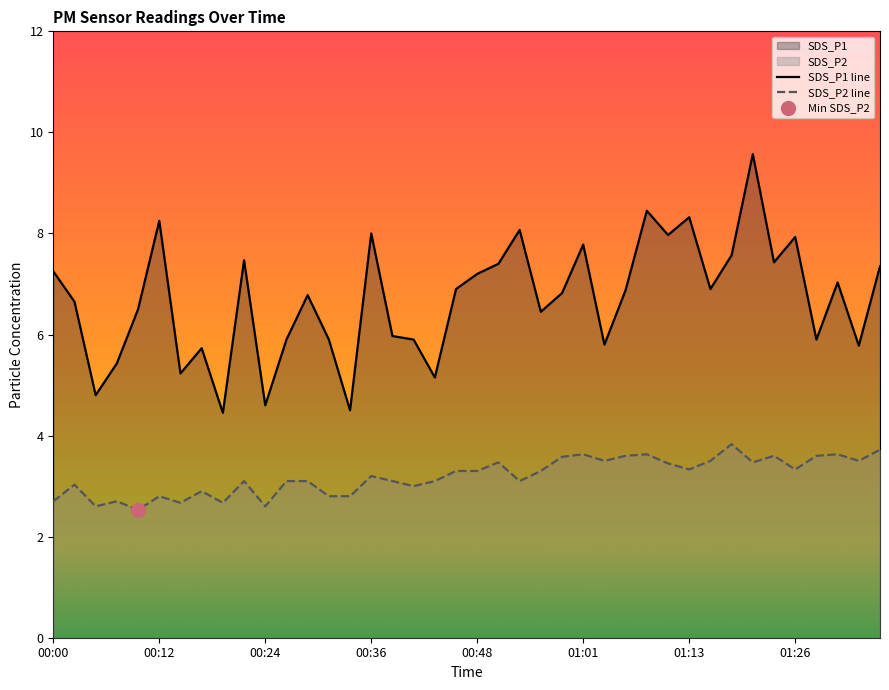

Reading left to right, list all the values displayed in this chart.

SDS_P1: 7.2	6.7	4.8	5.4	6.5	8.2	5.2	5.7	4.5	7.5	4.6	5.9	6.8	5.9	4.5	8.0	6.0	5.9	5.2	6.9	7.2	7.4	8.1	6.5	6.8	7.8	5.8	6.9	8.4	8.0	8.3	6.9	7.6	9.6	7.4	7.9	5.9	7.0	5.8	7.3
SDS_P2: 2.7	3.0	2.6	2.7	2.5	2.8	2.7	2.9	2.7	3.1	2.6	3.1	3.1	2.8	2.8	3.2	3.1	3.0	3.1	3.3	3.3	3.5	3.1	3.3	3.6	3.6	3.5	3.6	3.6	3.5	3.3	3.5	3.8	3.5	3.6	3.3	3.6	3.6	3.5	3.7